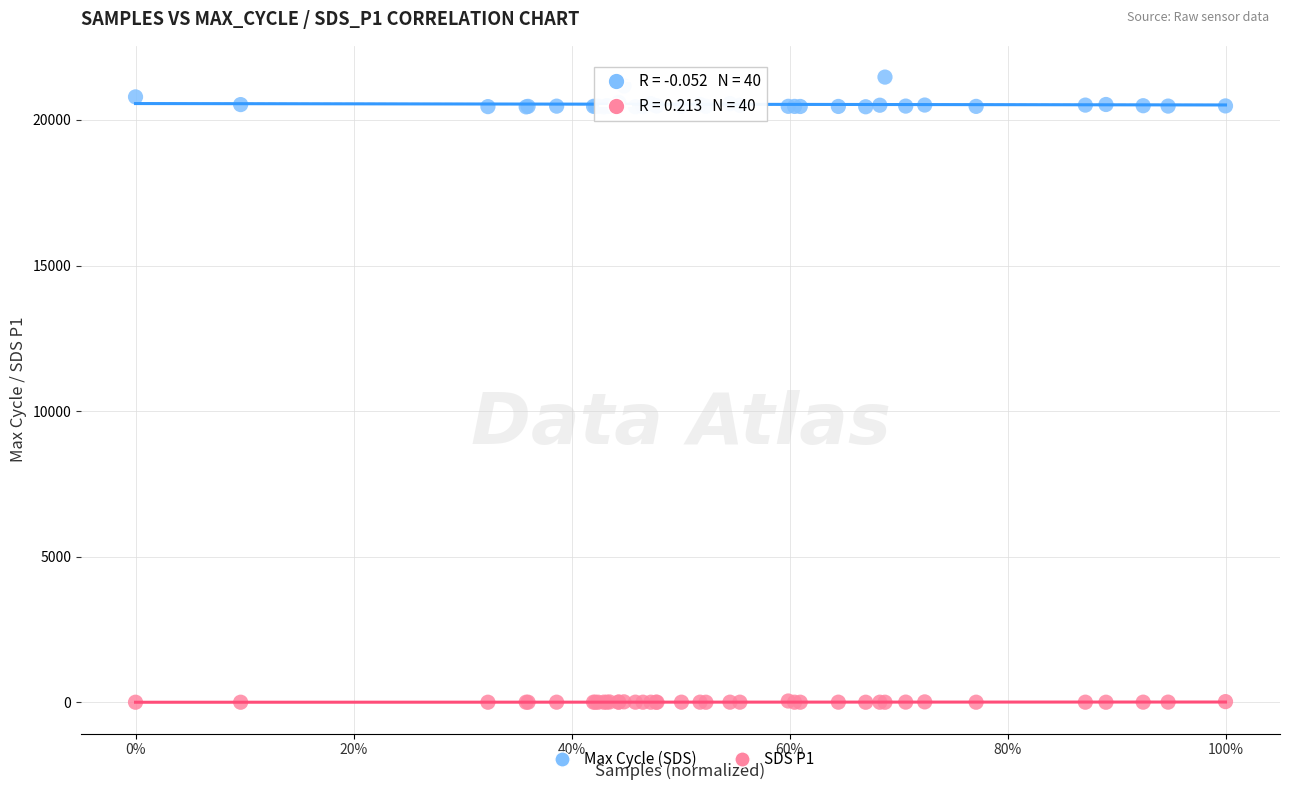

Which series has the largest Y range (max minus min)?

Max Cycle (SDS)